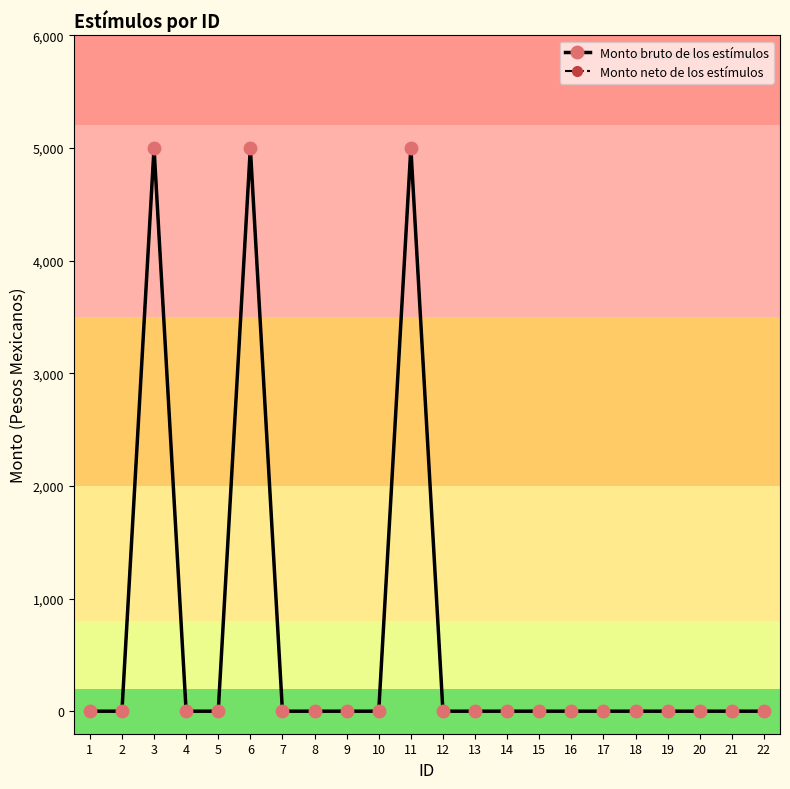

Which has a higher value, 10 or 1?

10